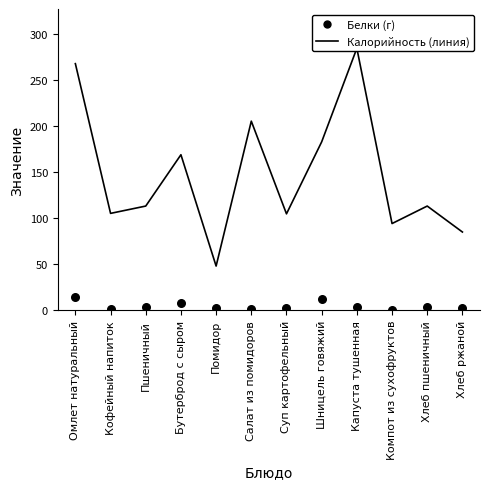

Which series contains the highest Y value?

Калорийность (линия)